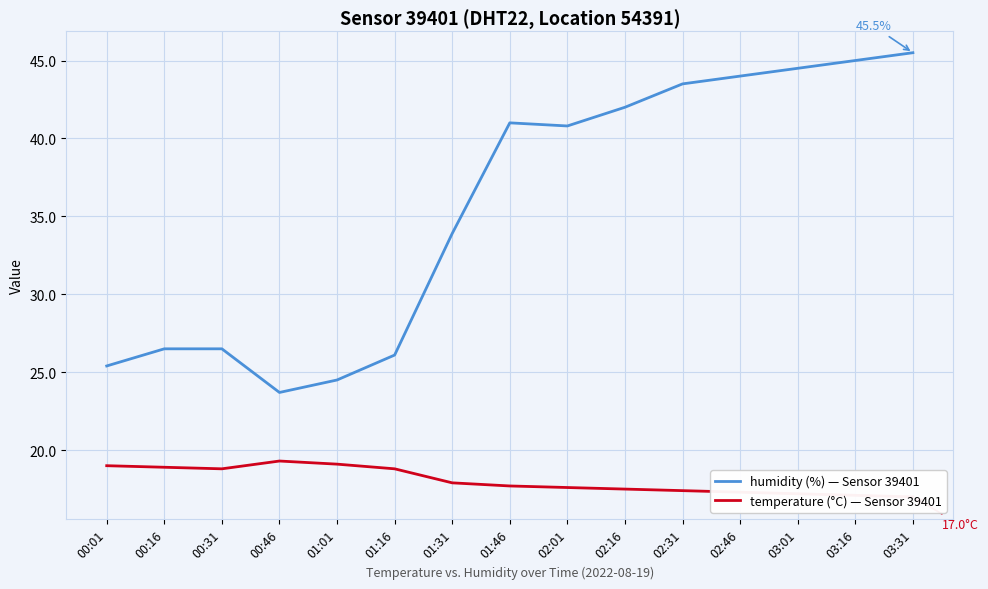

How many data points does each series have?

15